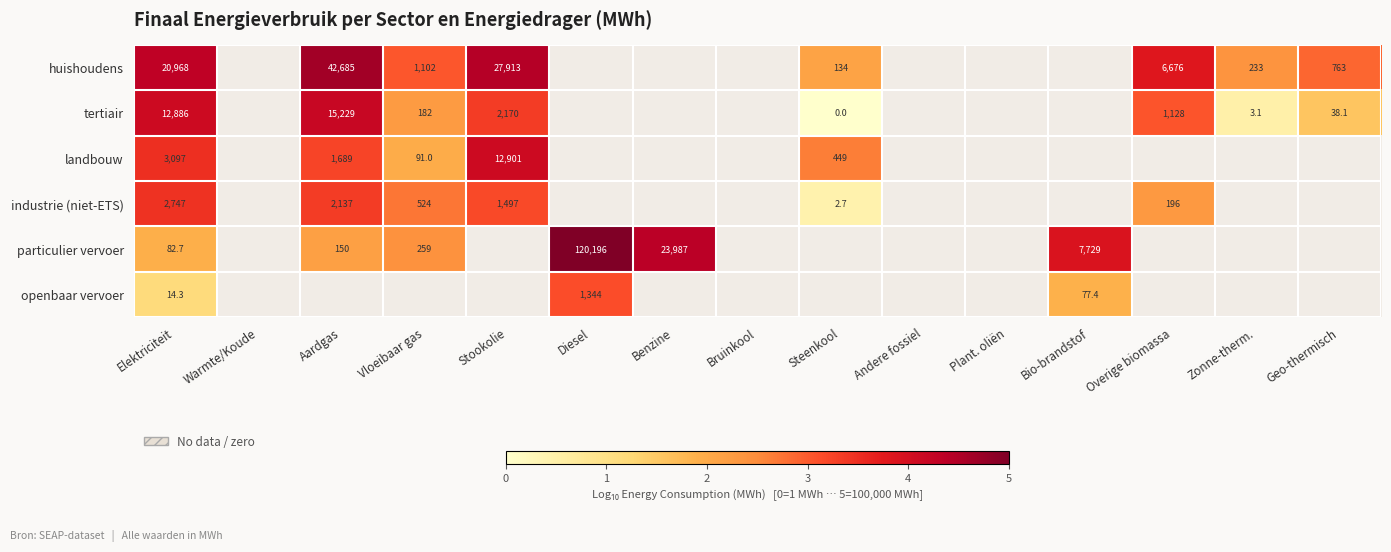

How many distinct data groups are displayed?

6